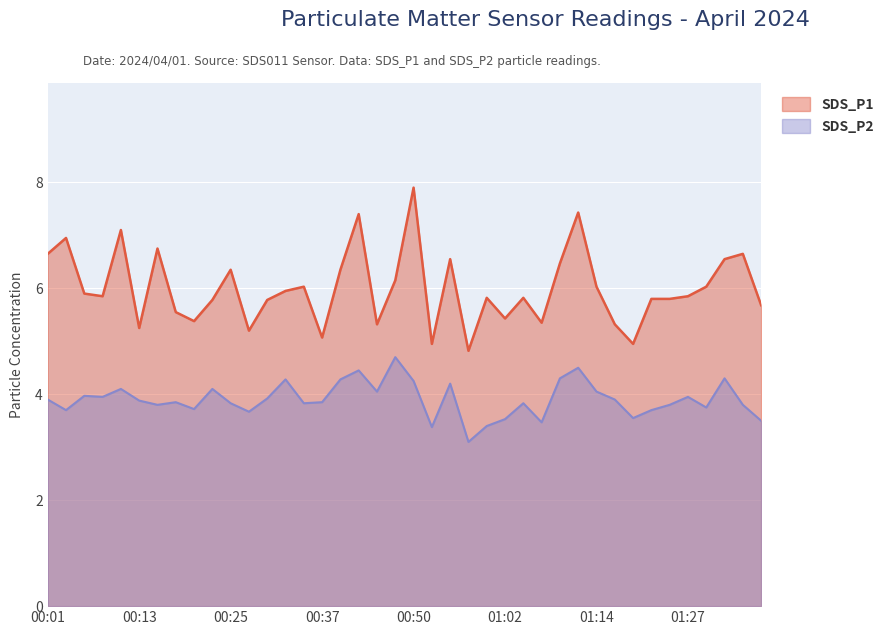

Where does the SDS_P1 series first go above 5?

00:01